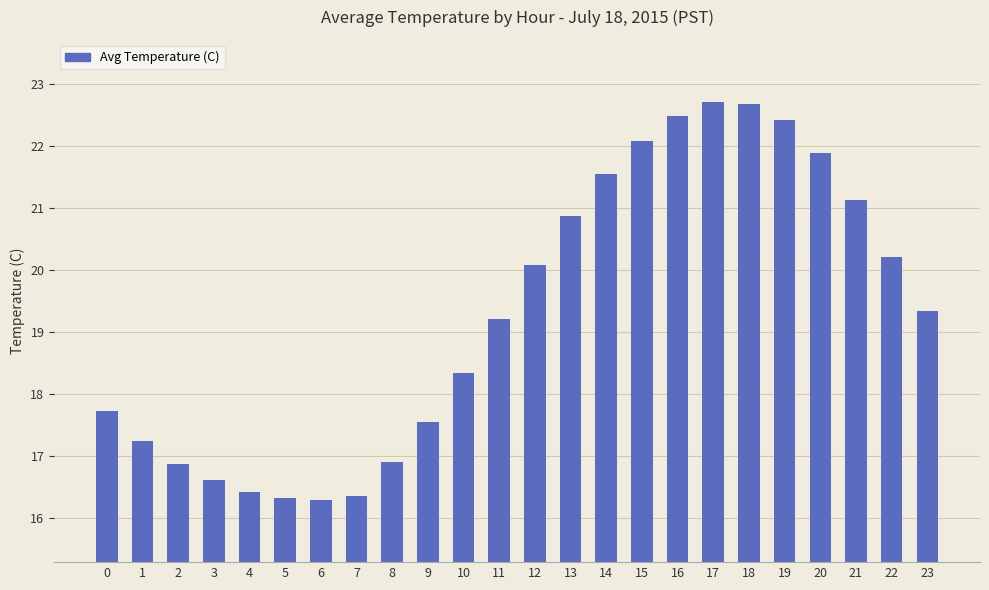

Where does the data first go above 19?

11